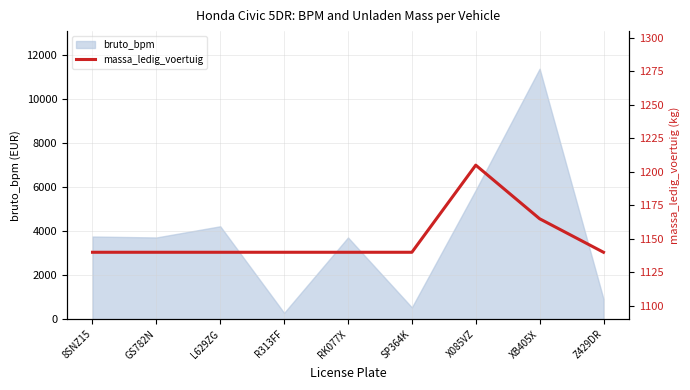

True or false: the data shows 1140 at GS782N.

True